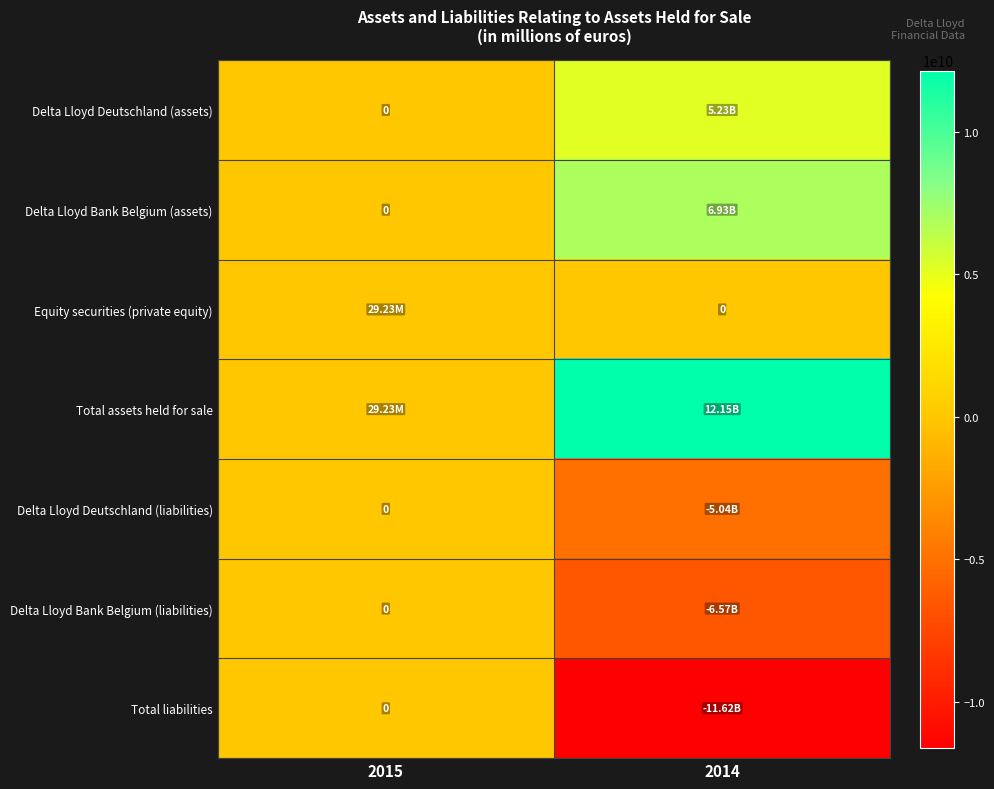

What is the greatest value displayed?

12150983589.3